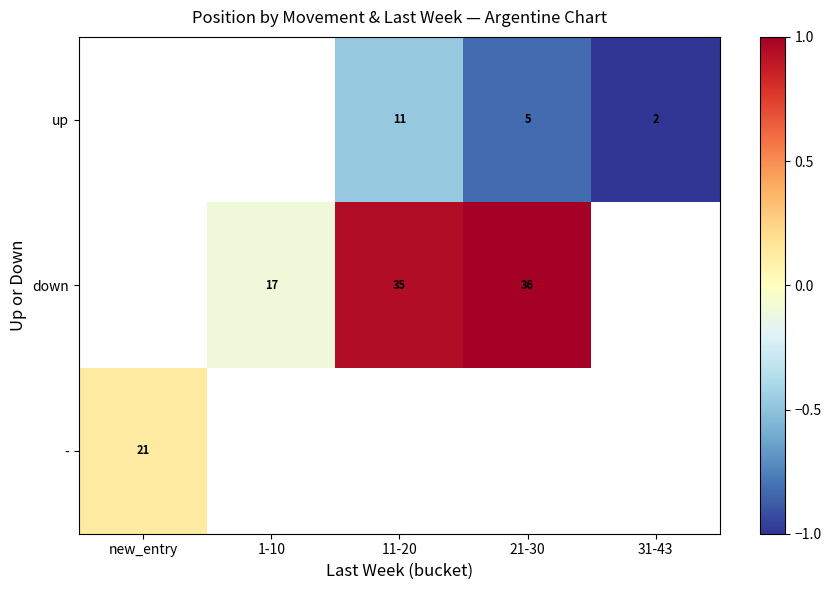

What is the minimum value shown in the chart?

-1.0